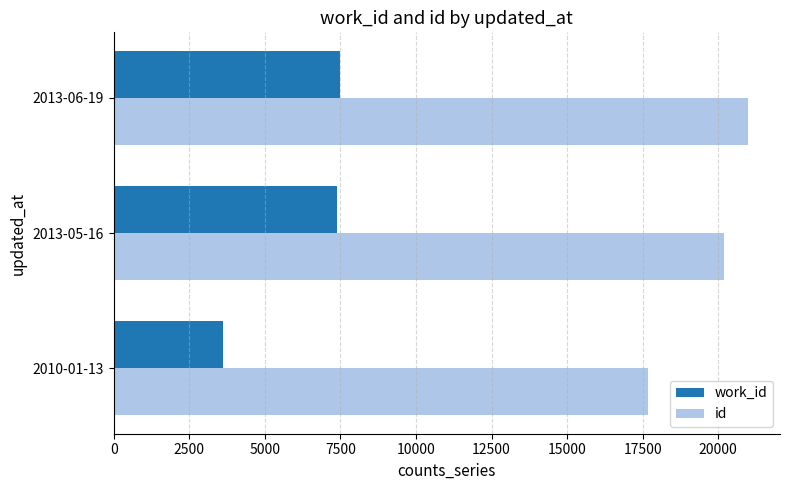

The value of work_id at 2013-06-19 is 7476. True or false?

True